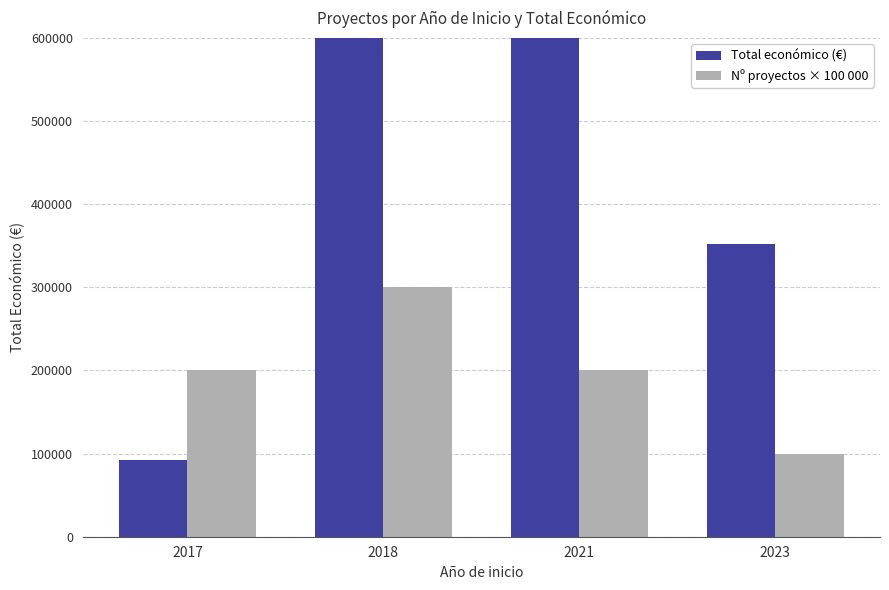

Reading left to right, extract all data points from this chart.

Total económico (€): 91769	1150932	768692	352139
Nº proyectos × 100 000: 200000	300000	200000	100000